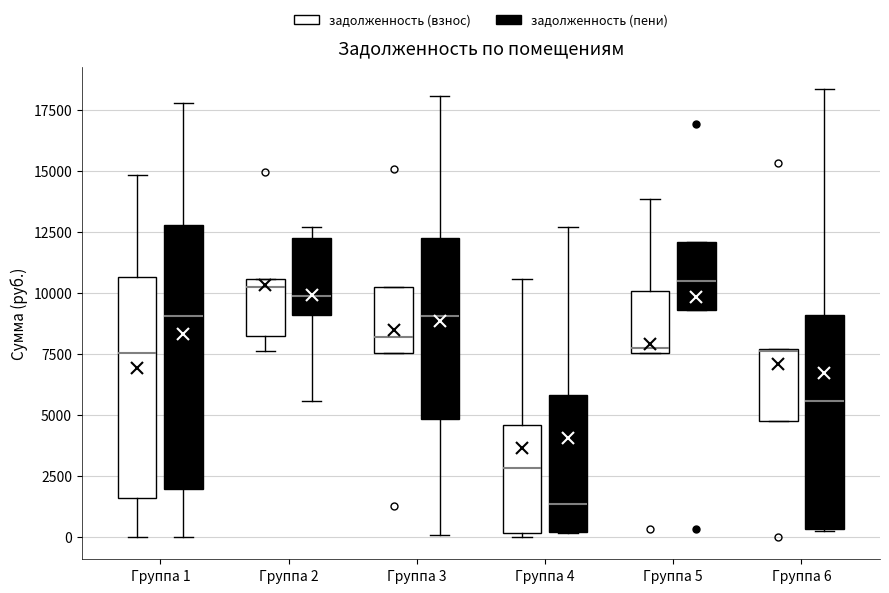

Where is the upper edge of the box for Группа 1 (задолженность (взнос)) on the y-axis? The values are not printed on the chart, so give them approximately, as read against the axis.

10500